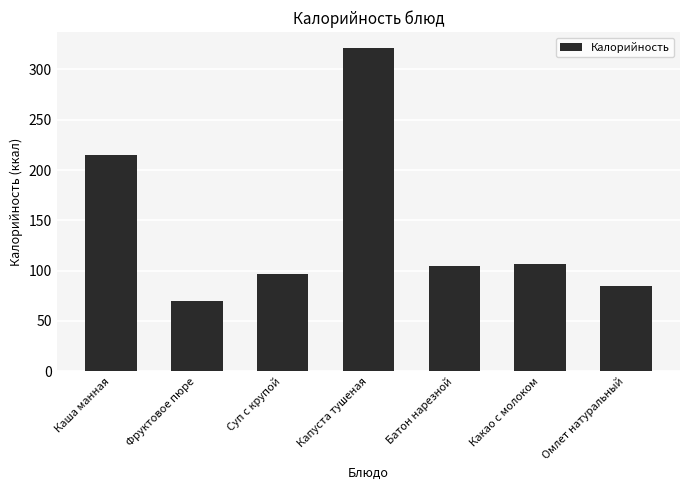

What is the label of the 5th bar from the right?

Суп с крупой